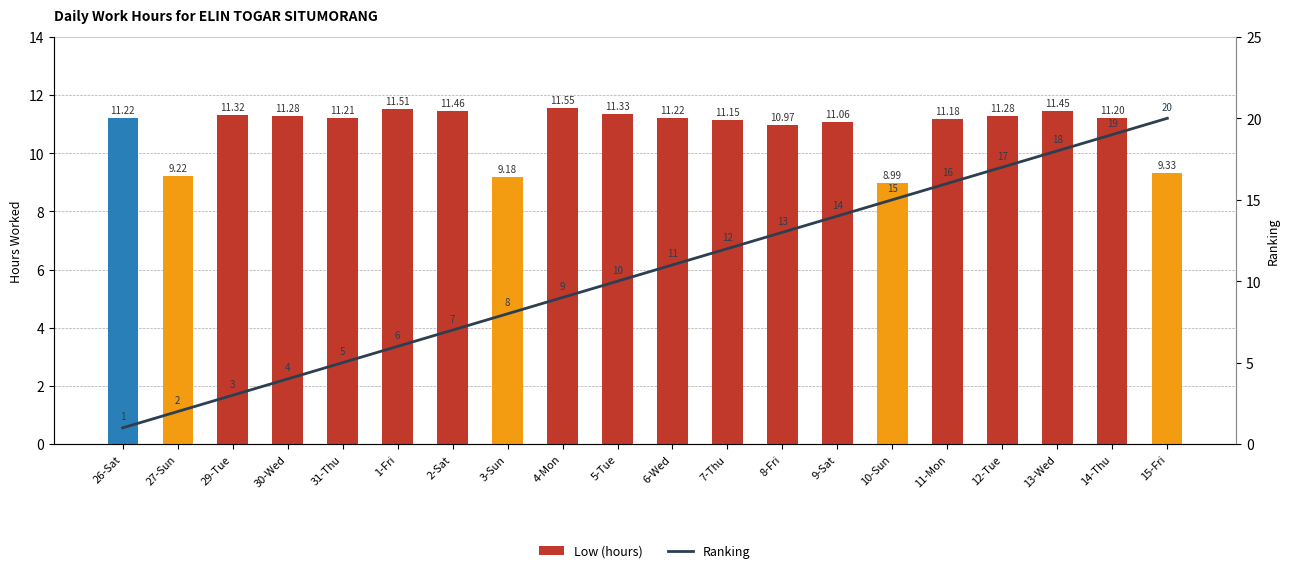

Which label corresponds to the smallest value in the chart?

26-Sat